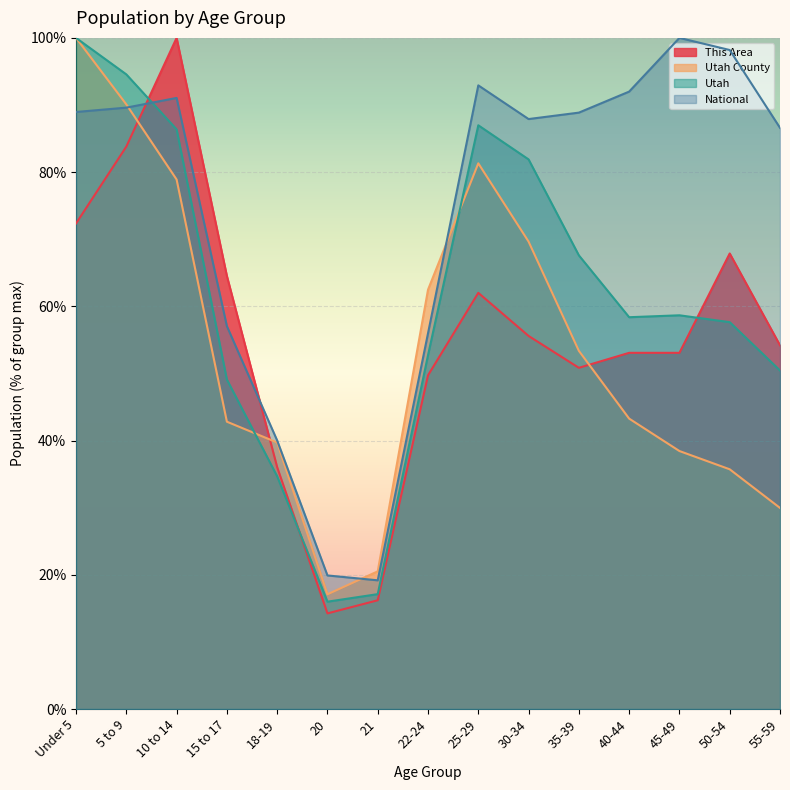

List the labels in order of National value, largest first.

45-49, 50-54, 25-29, 40-44, 10 to 14, 5 to 9, Under 5, 35-39, 30-34, 55-59, 15 to 17, 22-24, 18-19, 20, 21